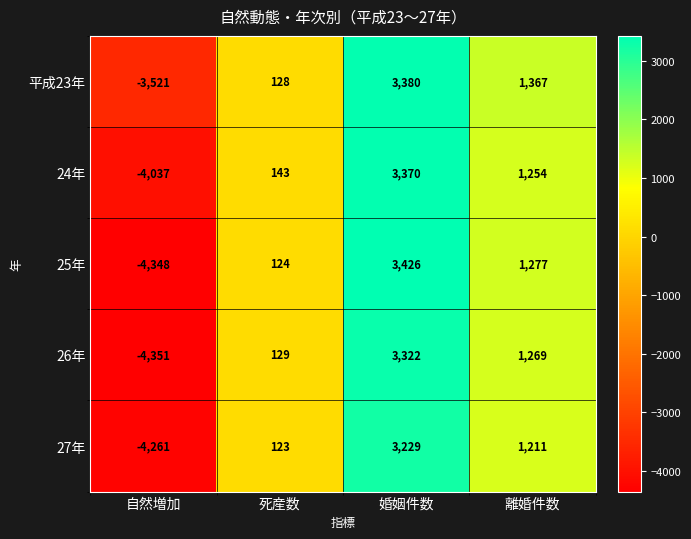

What is the total value across all series at 離婚件数?

6378